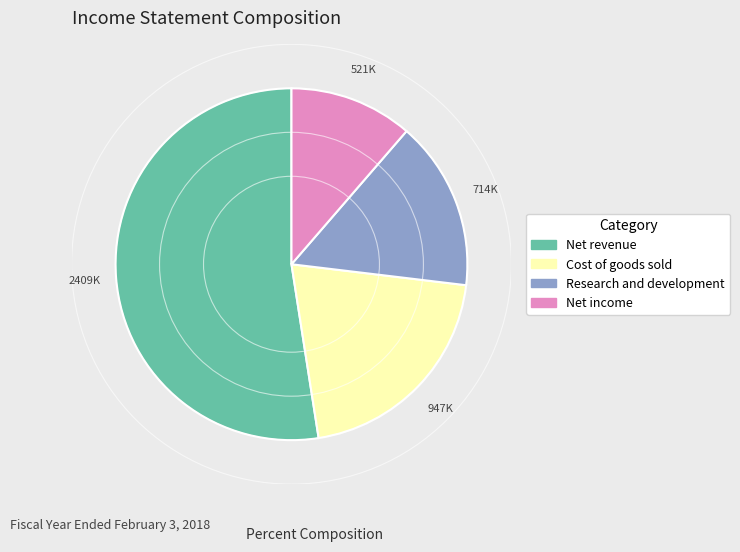

Is there any slice that represents more than half of the pie?

Yes